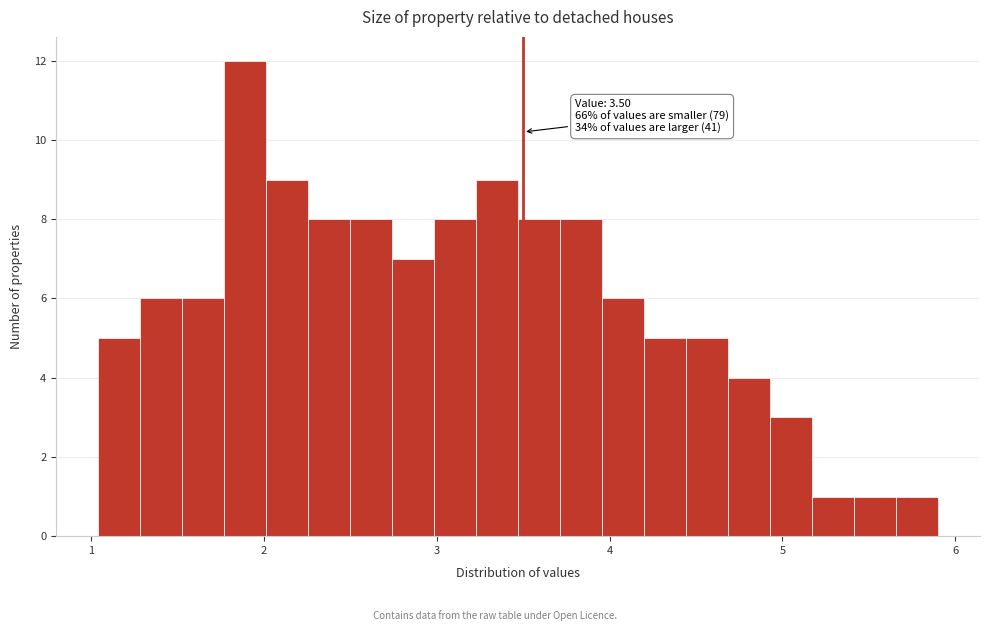

Around what value on the x-axis is the tallest bar? Give the approximate position of its centre, as read against the axis.

1.9